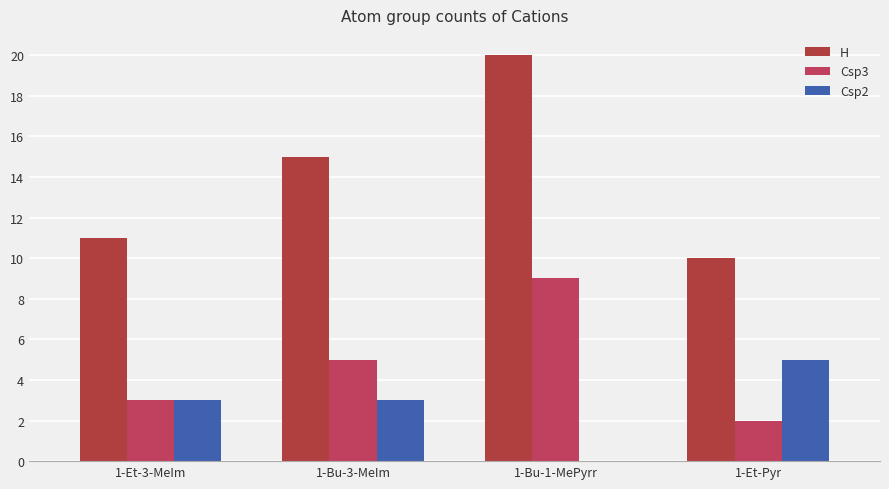

Reading left to right, list all the values displayed in this chart.

H: 11	15	20	10
Csp3: 3	5	9	2
Csp2: 3	3	0	5